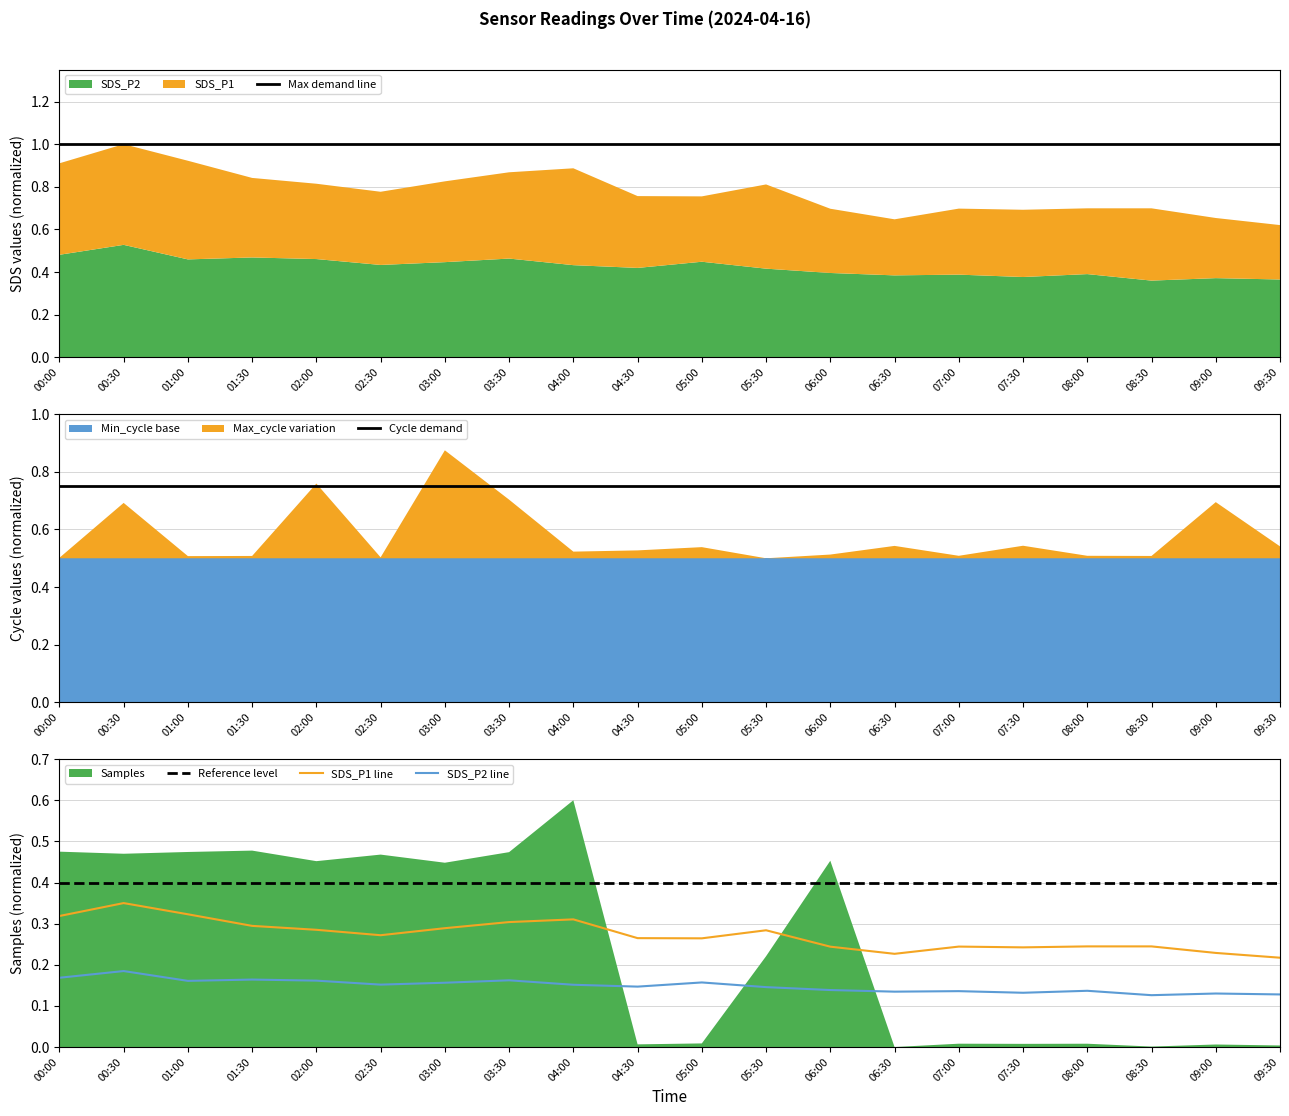

Rank the series at 09:00 from lowest to highest value.

SDS_P2 line, SDS_P1 line, Reference level, Cycle demand, Max demand line